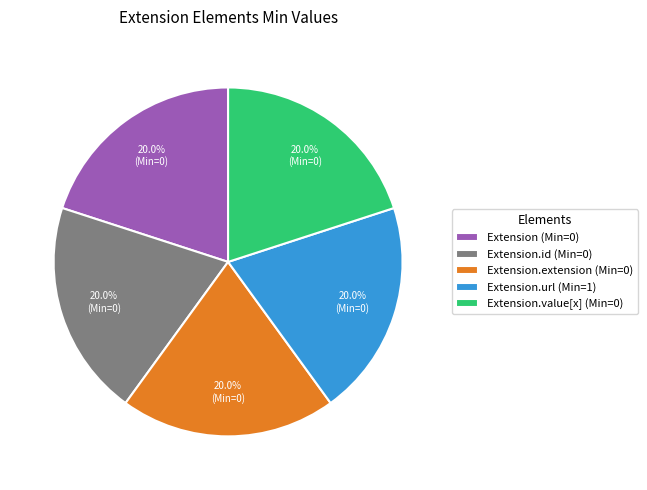

What is the ratio of the value at Extension (Min=0) to the value at Extension.url (Min=1)?

1.0